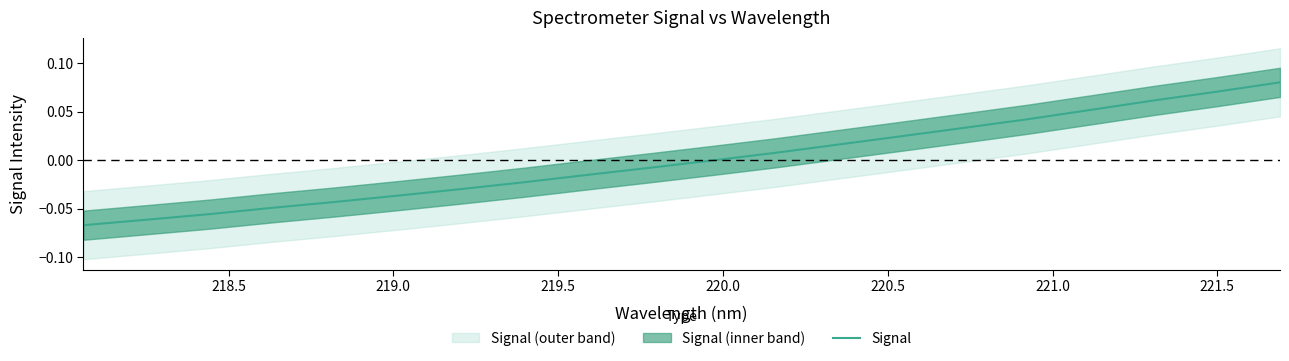

Count the number of categories in the chart.

20